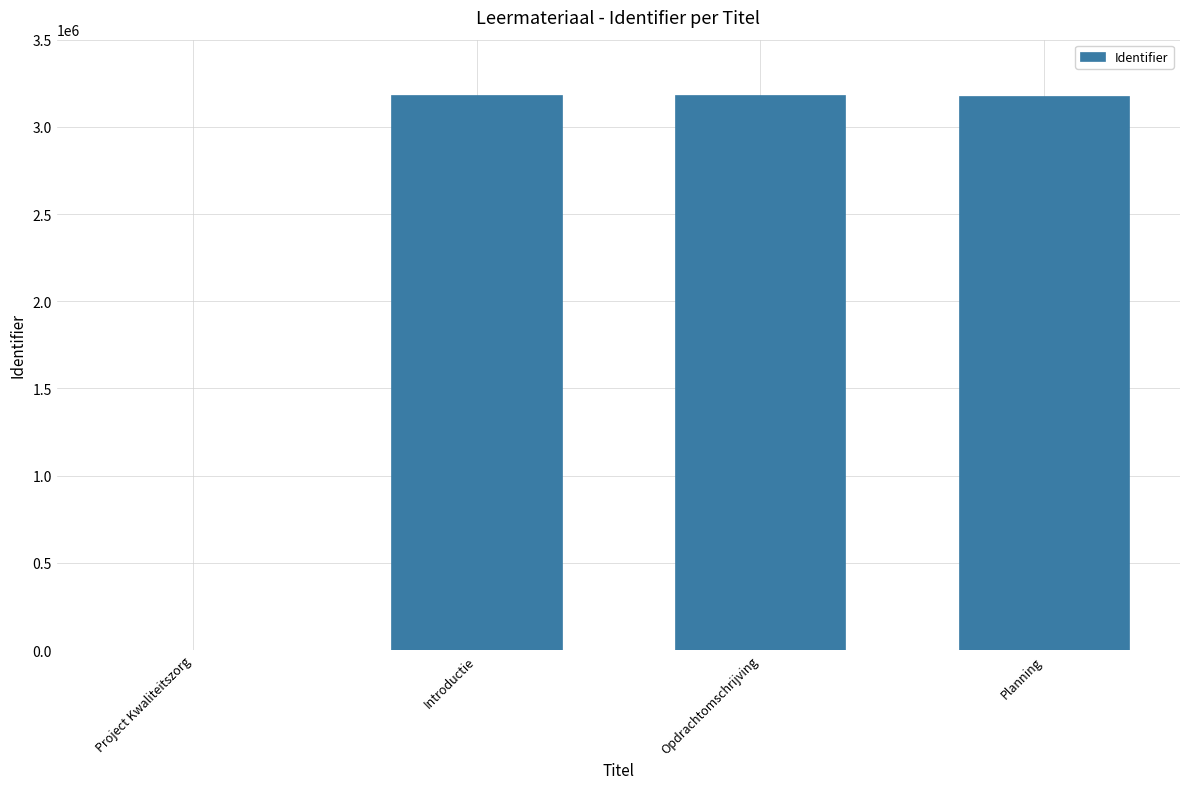

What is the change in value from Project Kwaliteitszorg to Opdrachtomschrijving?

+3180987